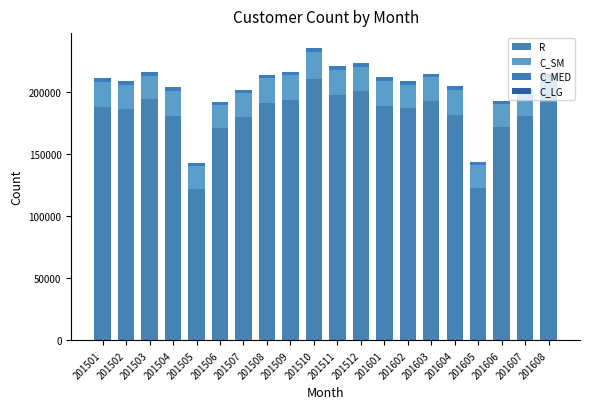

What is the value of the R bar at the 10th from the left?

211000